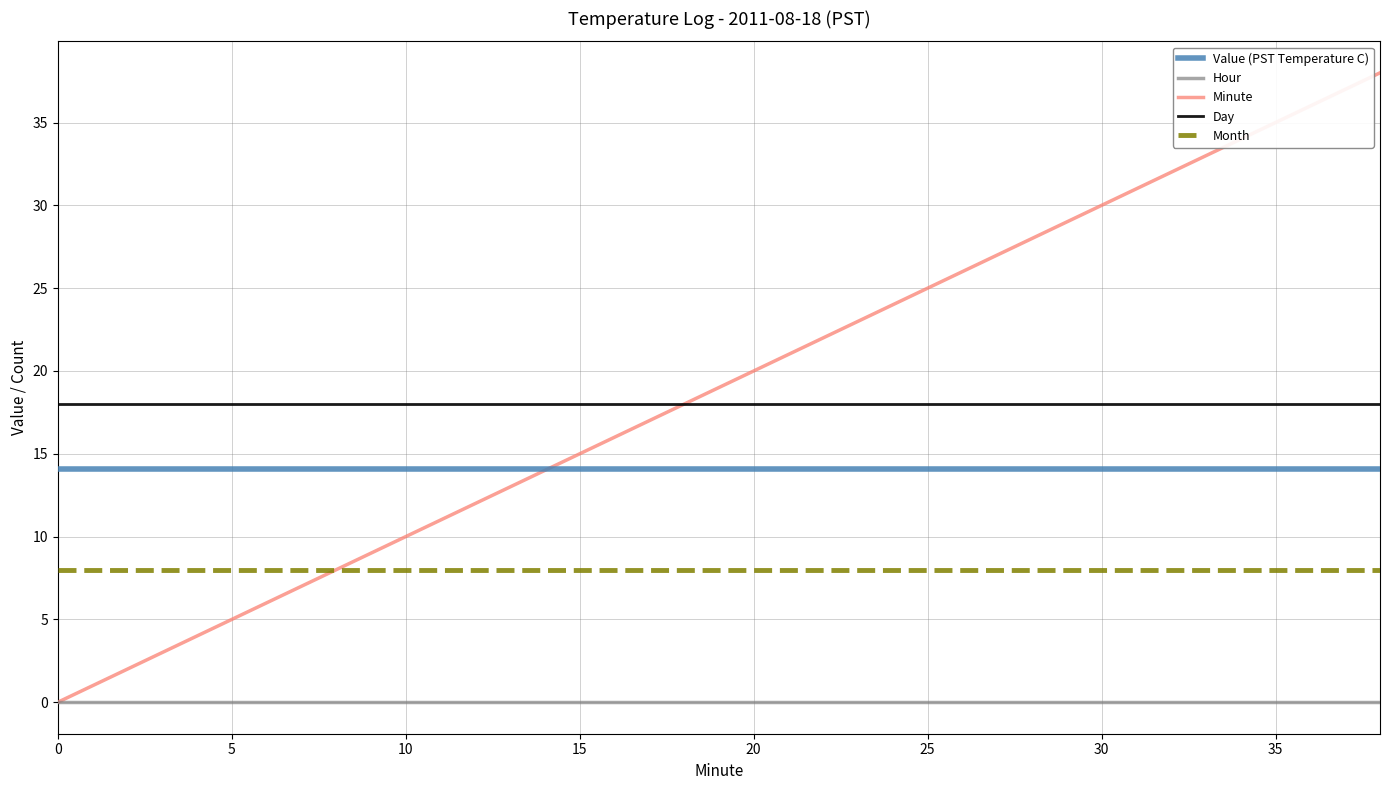

How many lines are shown in the chart?

5